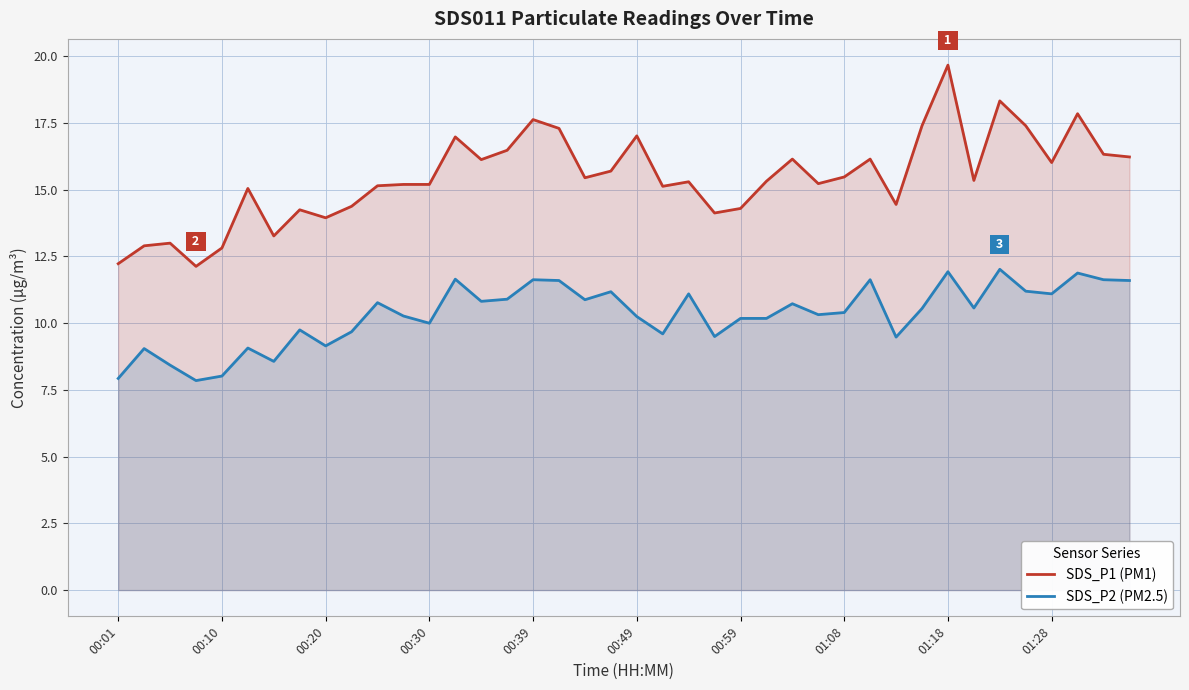

What is the difference between the maximum and minimum values in the SDS_P2 (PM2.5) series?

4.2